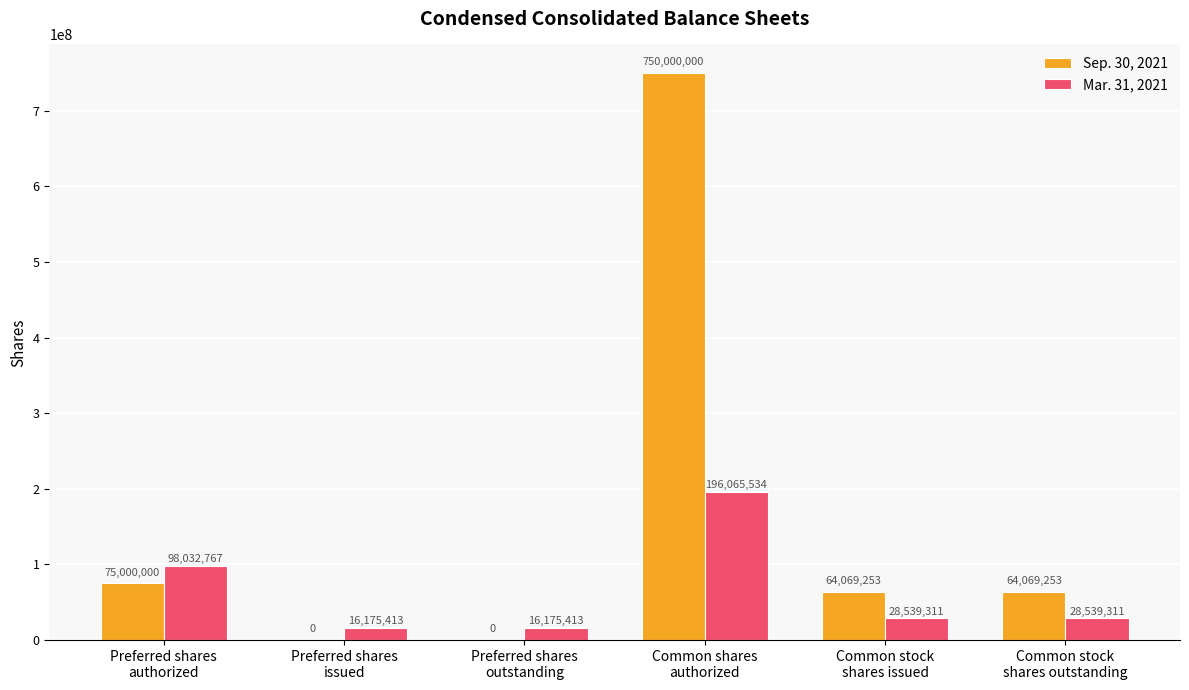

What is the maximum value for Mar. 31, 2021?

196065534